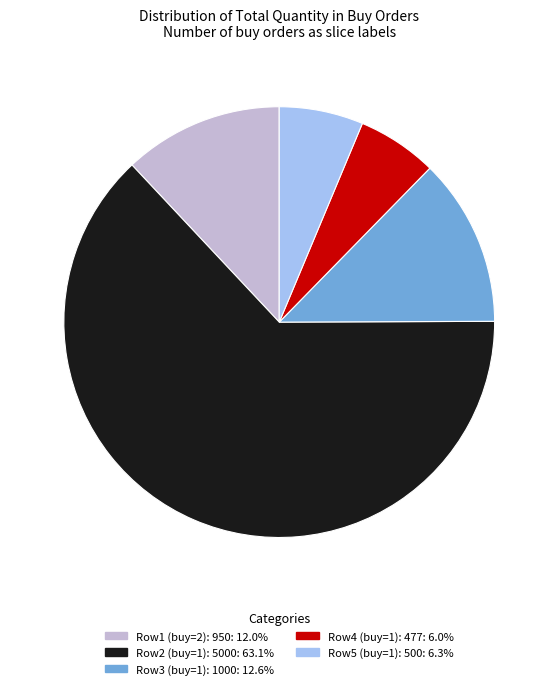

Is there a majority slice in this chart?

Yes